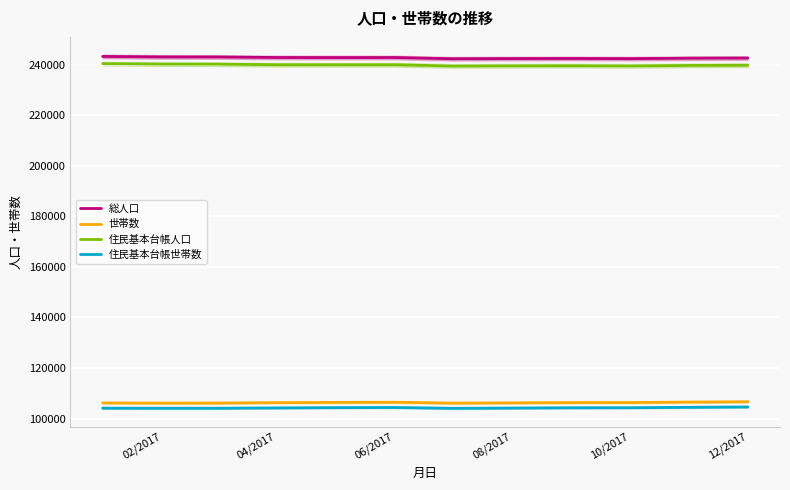

At how many categories does at least one series exceed 240607?

12